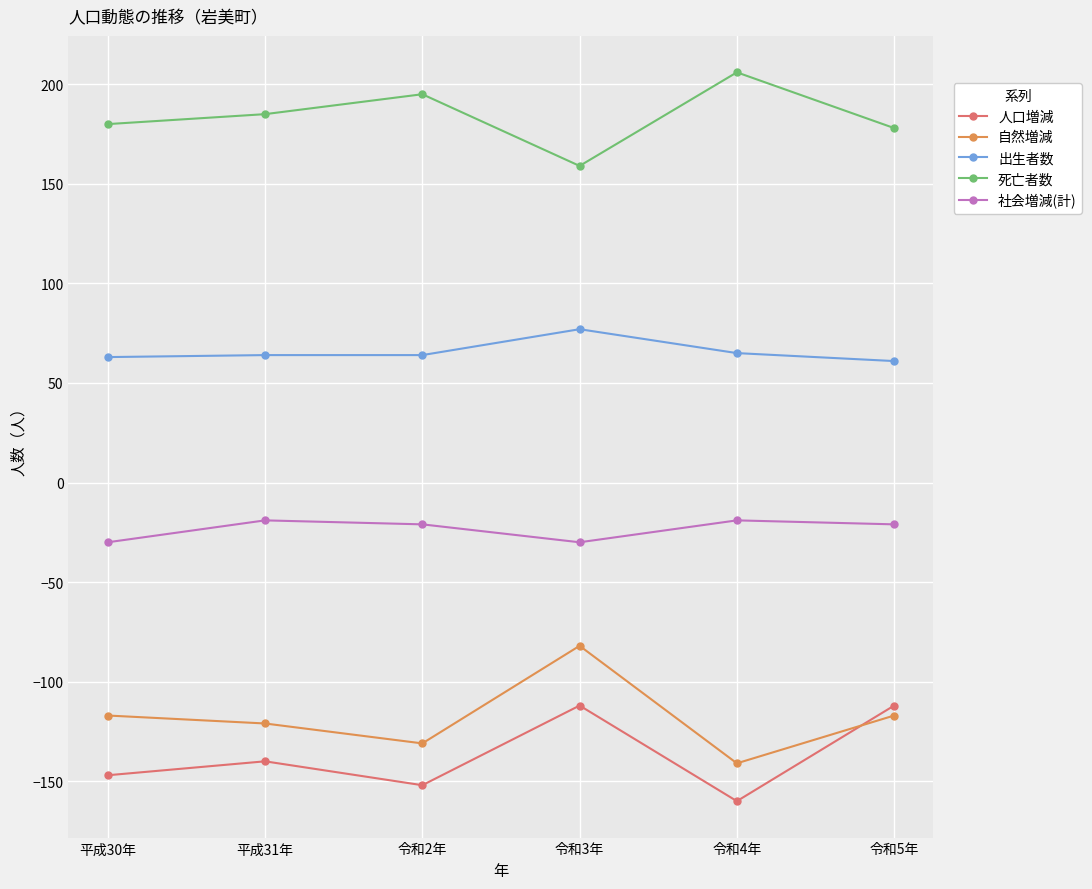

List the series in order of their peak value, lowest first.

人口増減, 自然増減, 社会増減(計), 出生者数, 死亡者数